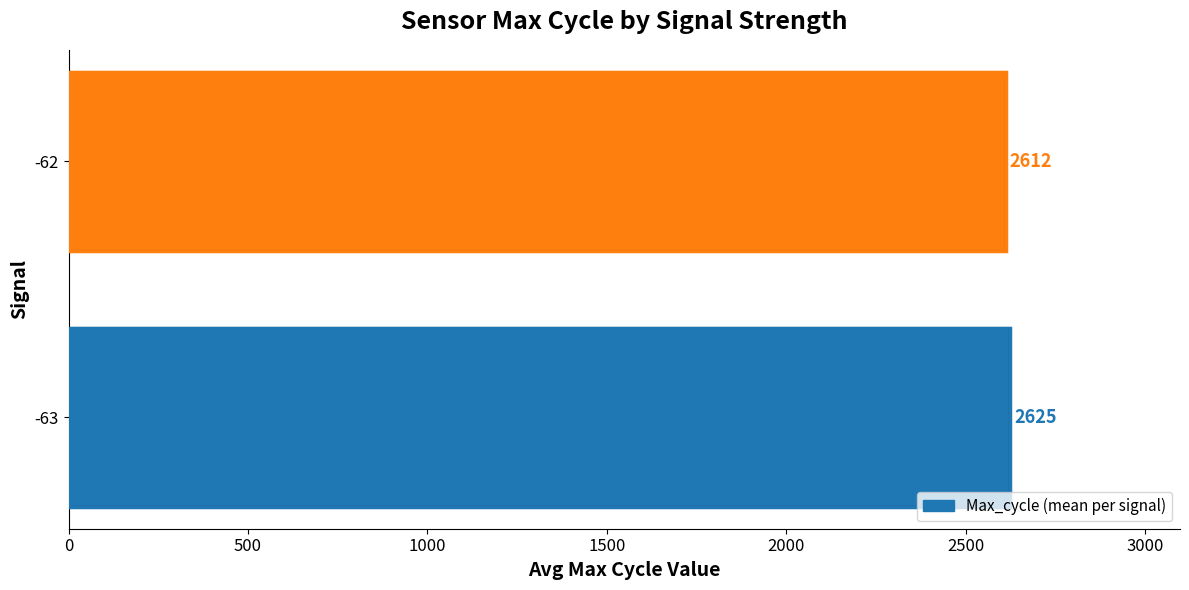

Which has a higher value, -62 or -63?

-63